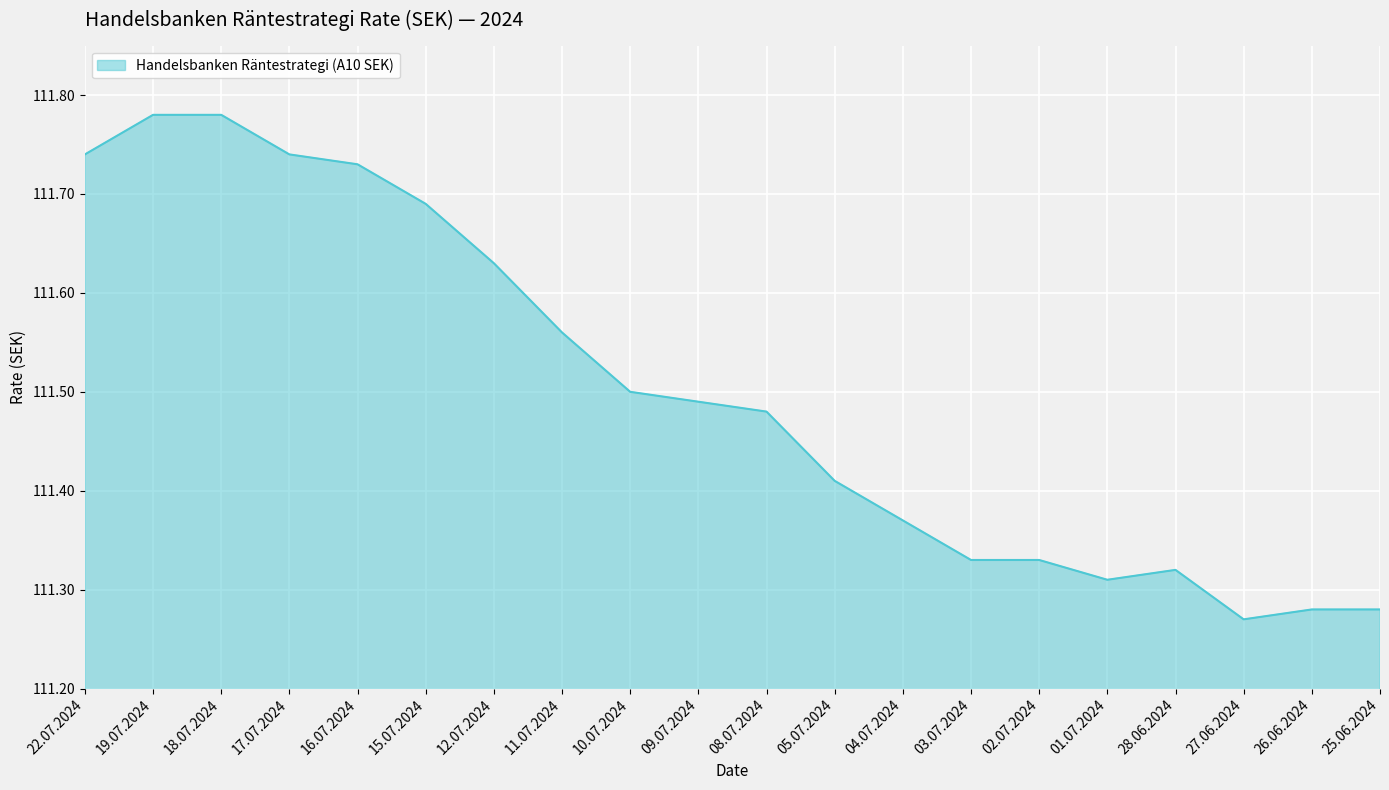

Is it true that the value at 09.07.2024 is 160.0?

False